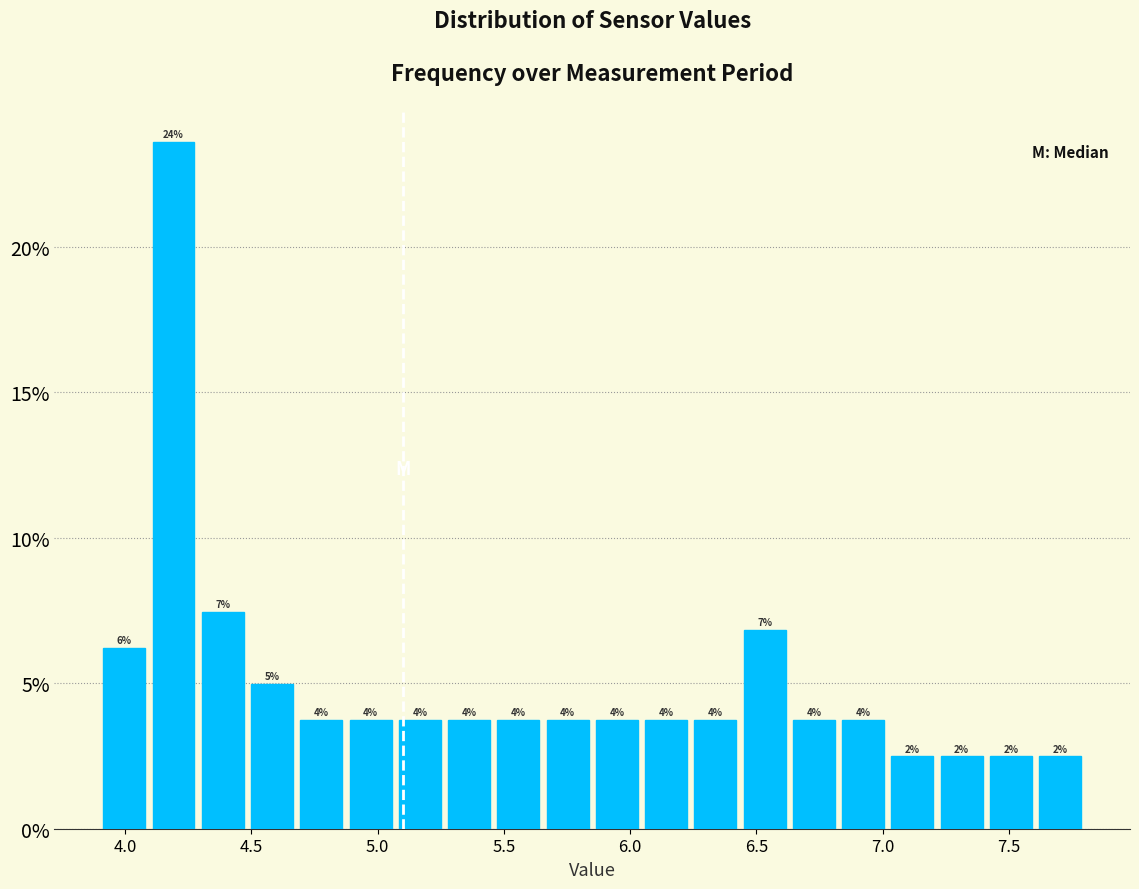

Read against the x-axis, roughly where is the centre of the tallest bar?

4.20